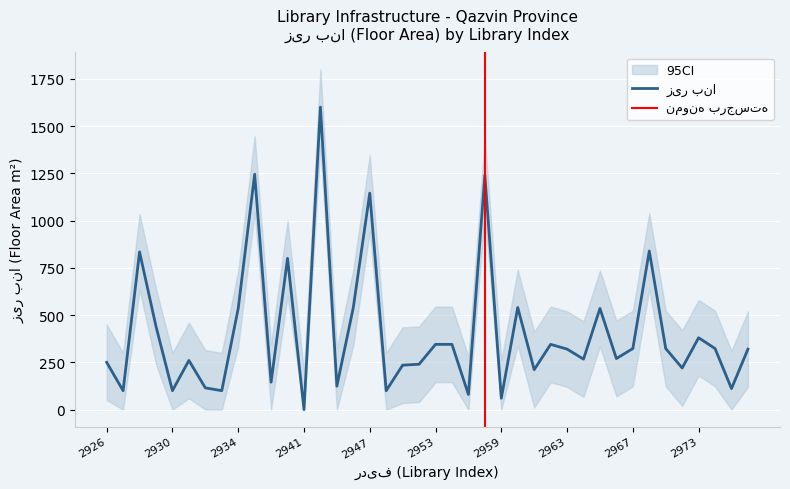

True or false: the data shows 1600 at 2944.

True